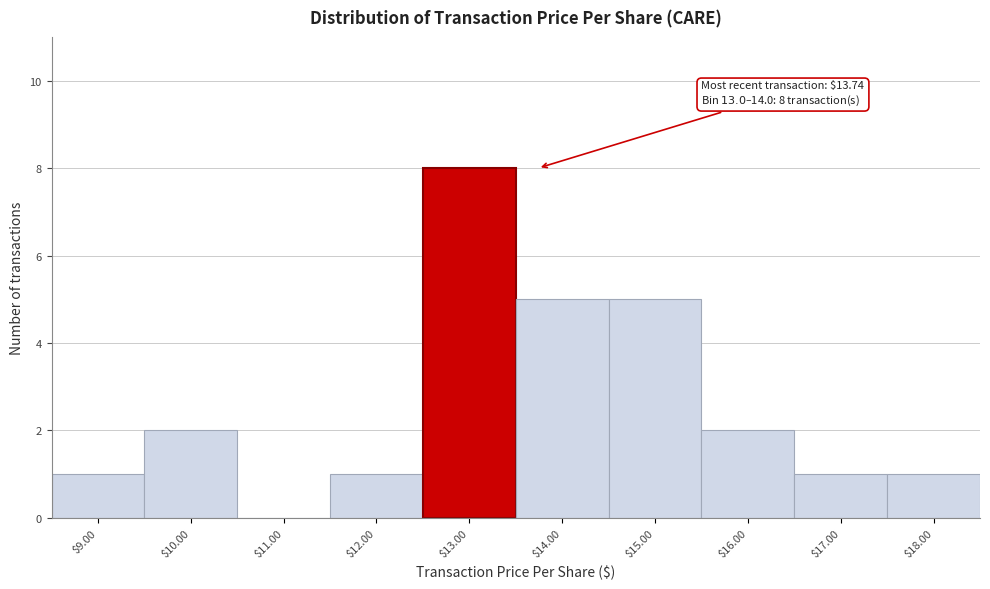

What is the sum of all values?

26